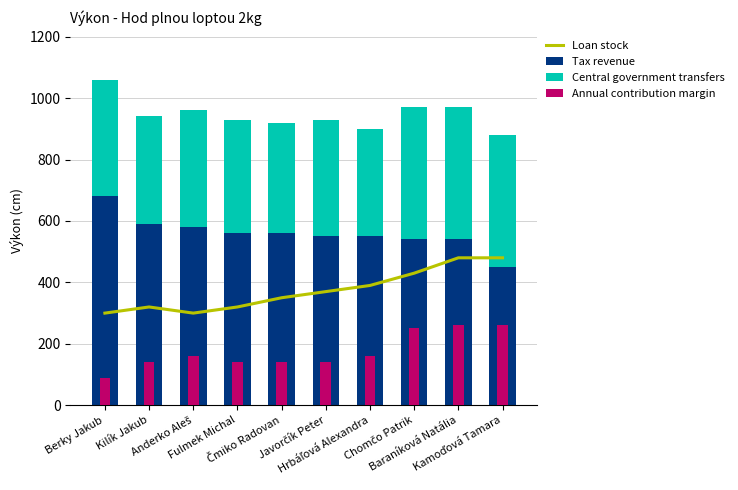

What is the sum of the Tax revenue values at Chomčo Patrik and Fulmek Michal?

1100